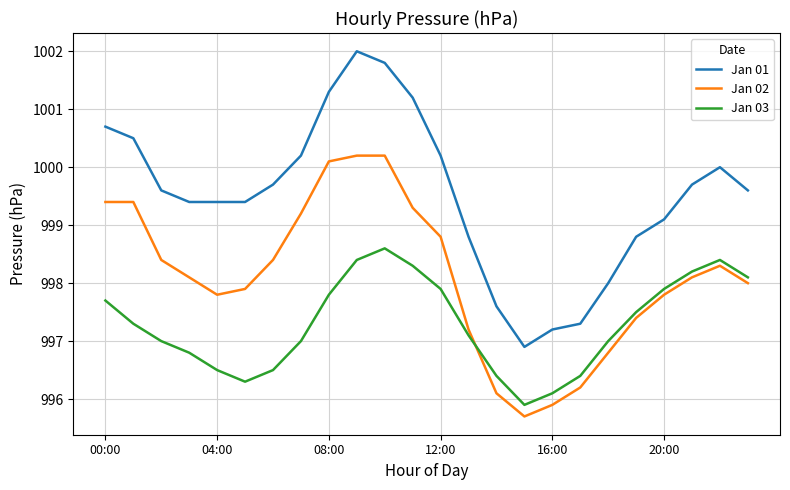

Which series has the largest total across all categories?

Jan 01